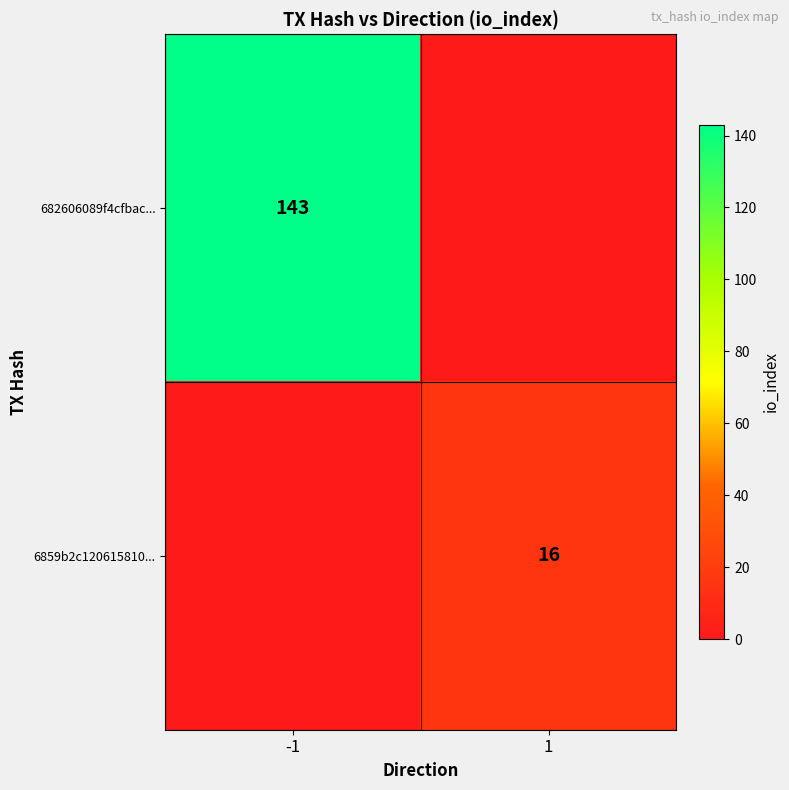

True or false: 682606089f4cfbac... has a value of 79 at -1.

False